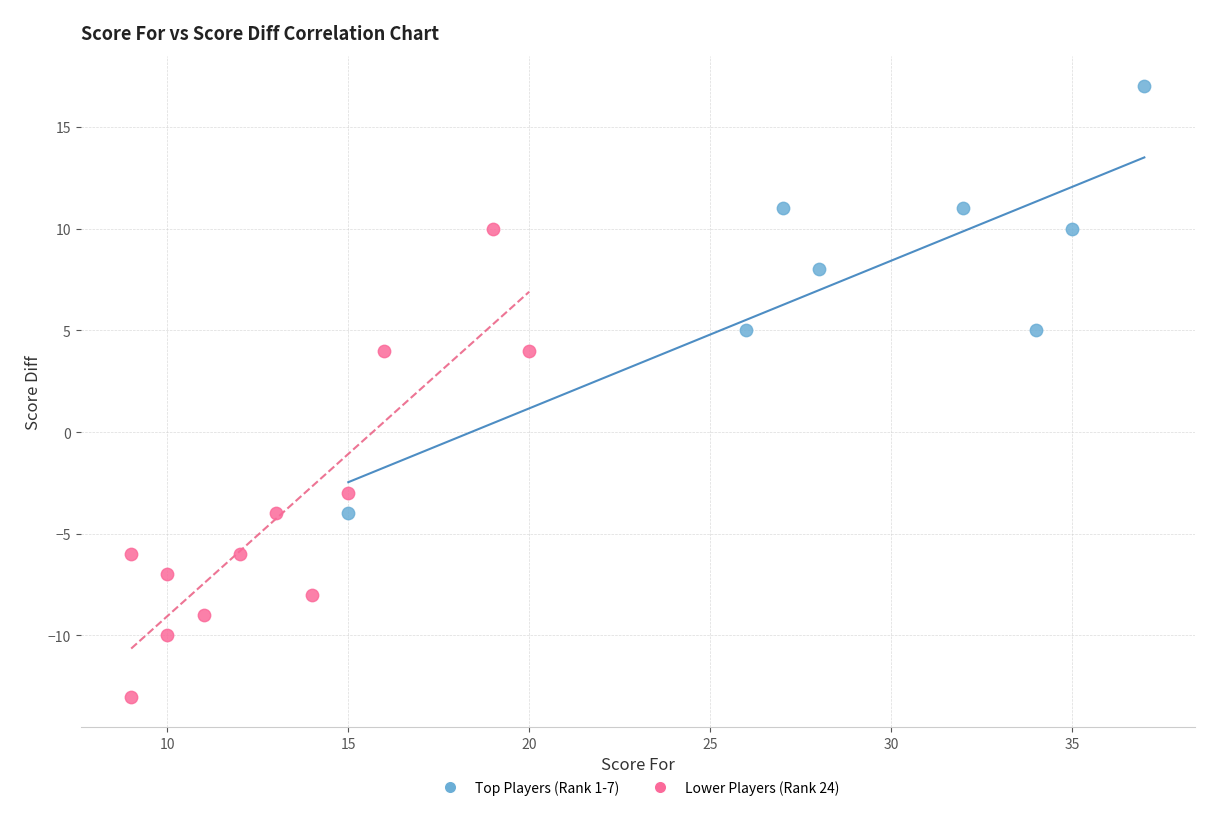

Which series contains the highest Y value?

Top Players (Rank 1-7)